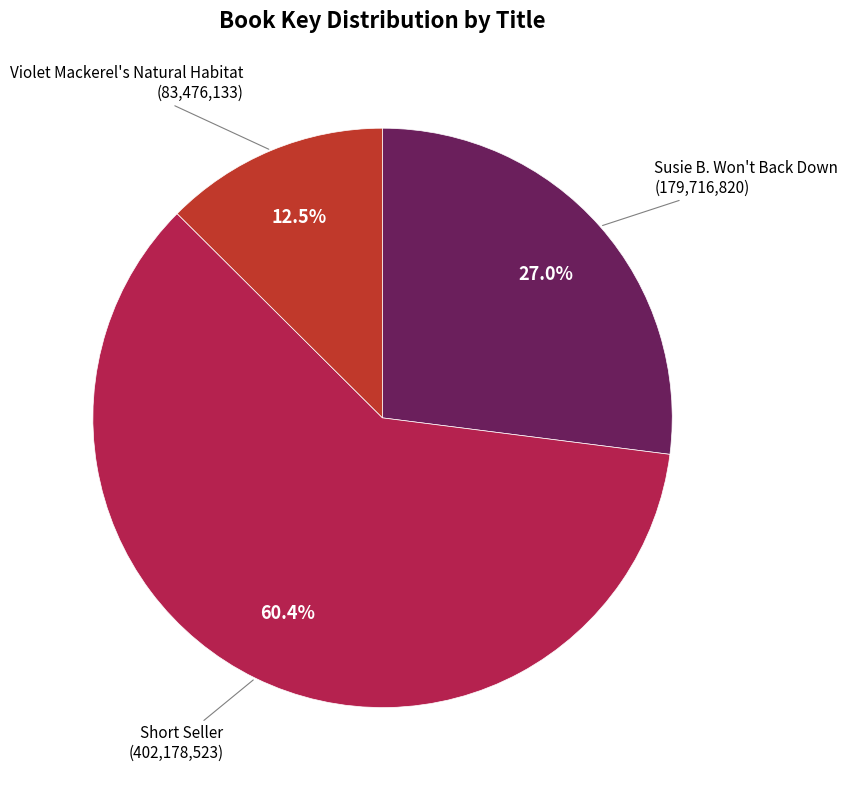

Is there a majority slice in this chart?

Yes